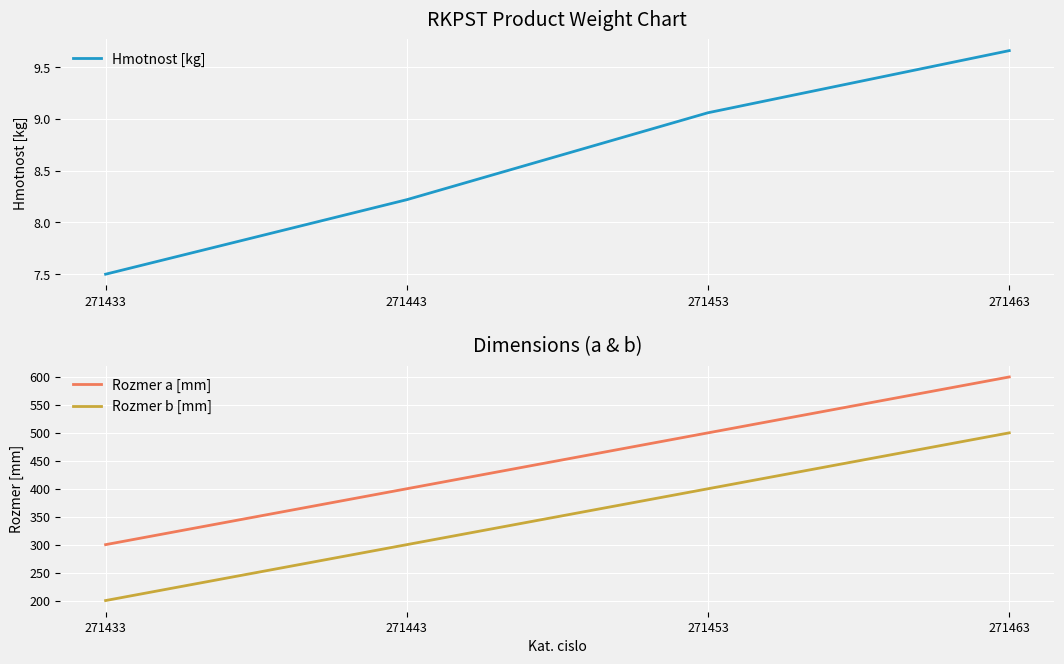

What are all the series names shown in the legend?

Hmotnost [kg], Rozmer a [mm], Rozmer b [mm]